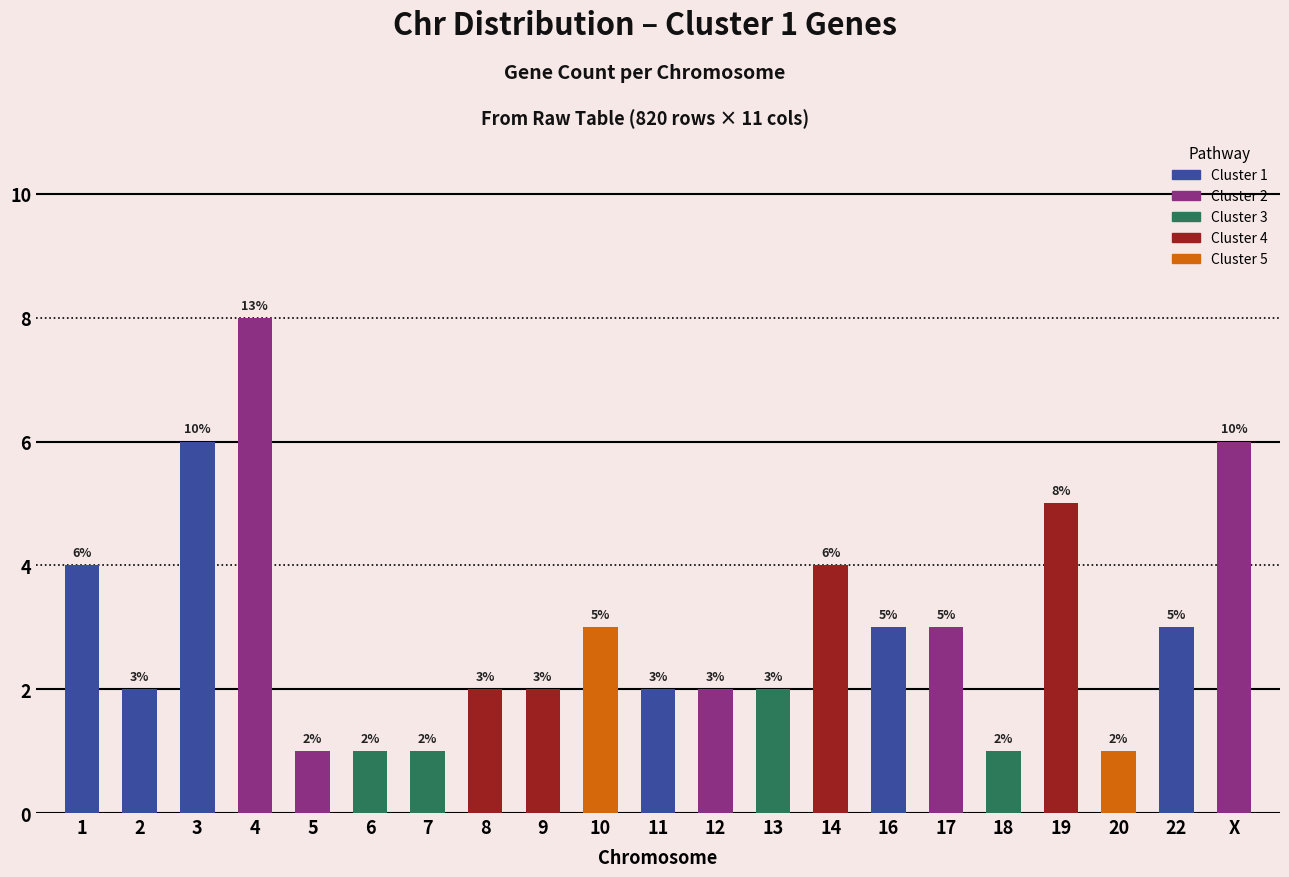

Reading left to right, list all the values displayed in this chart.

1=4	2=2	3=6	4=8	5=1	6=1	7=1	8=2	9=2	10=3	11=2	12=2	13=2	14=4	16=3	17=3	18=1	19=5	20=1	22=3	X=6